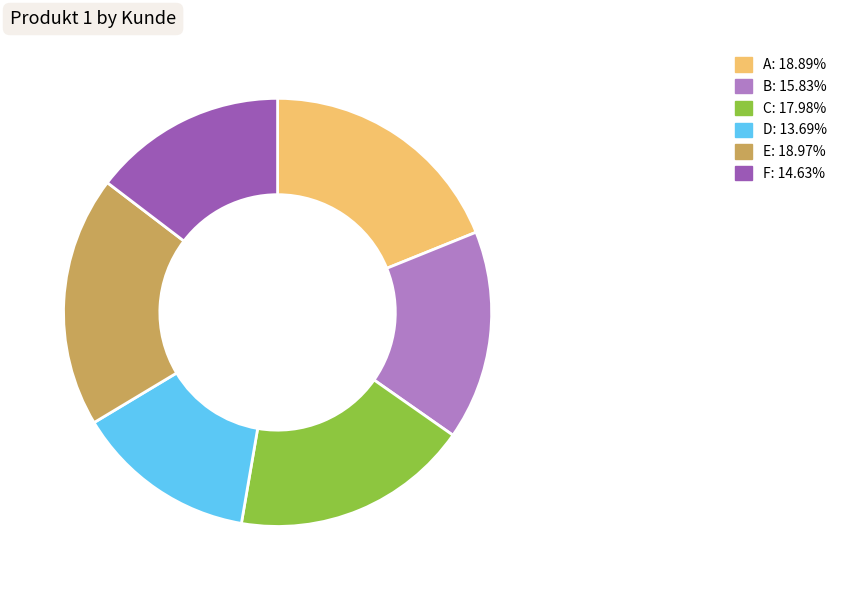

Which has a higher value, D or F?

F